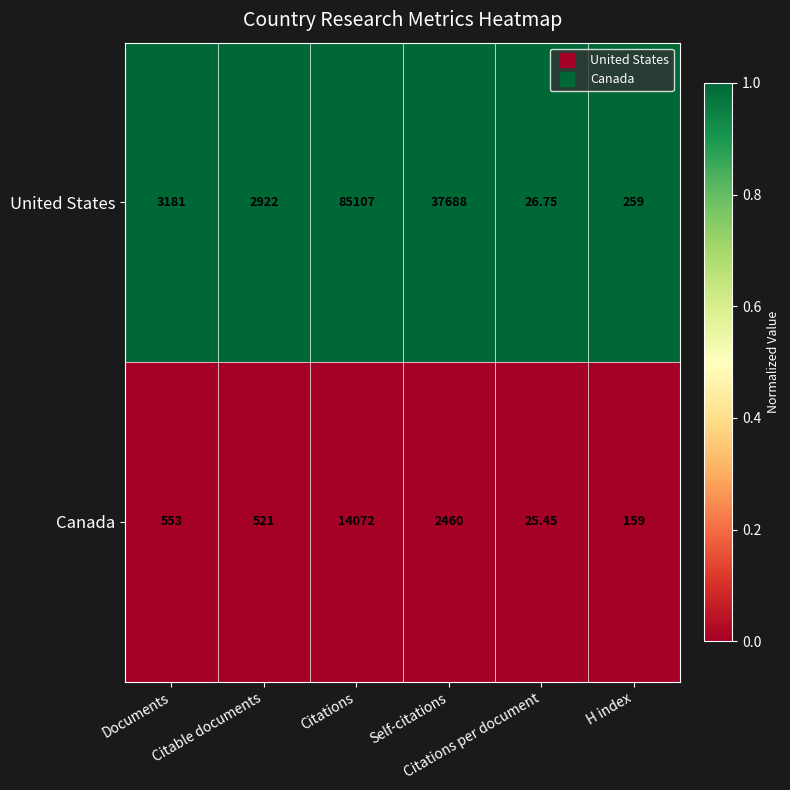

Rank the series by their maximum value, from lowest to highest.

Canada, United States